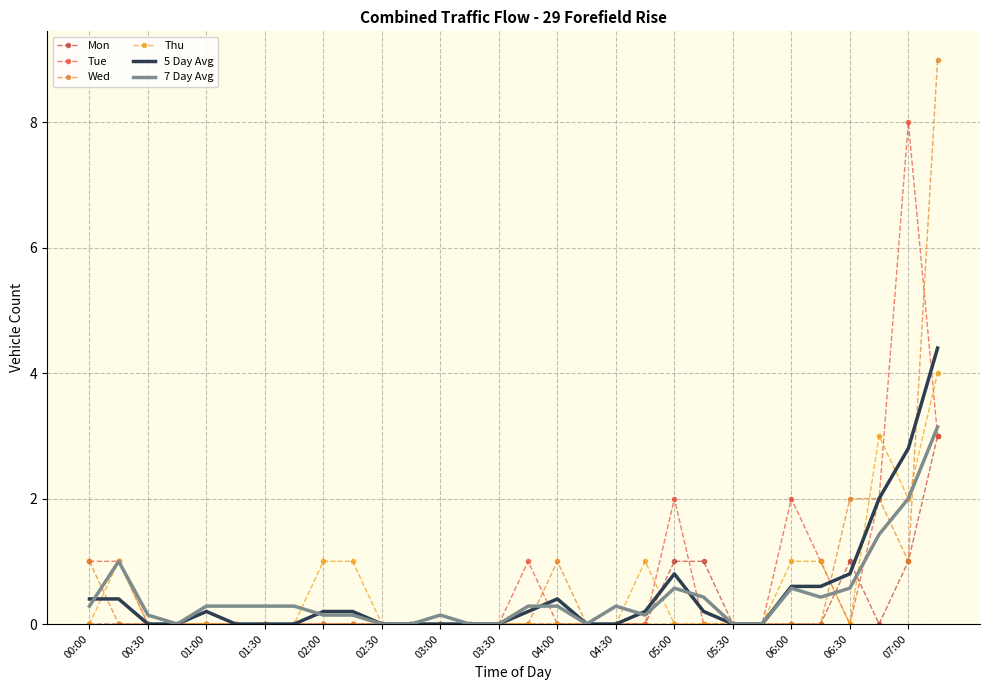

Where is the first local maximum for Wed?

04:00